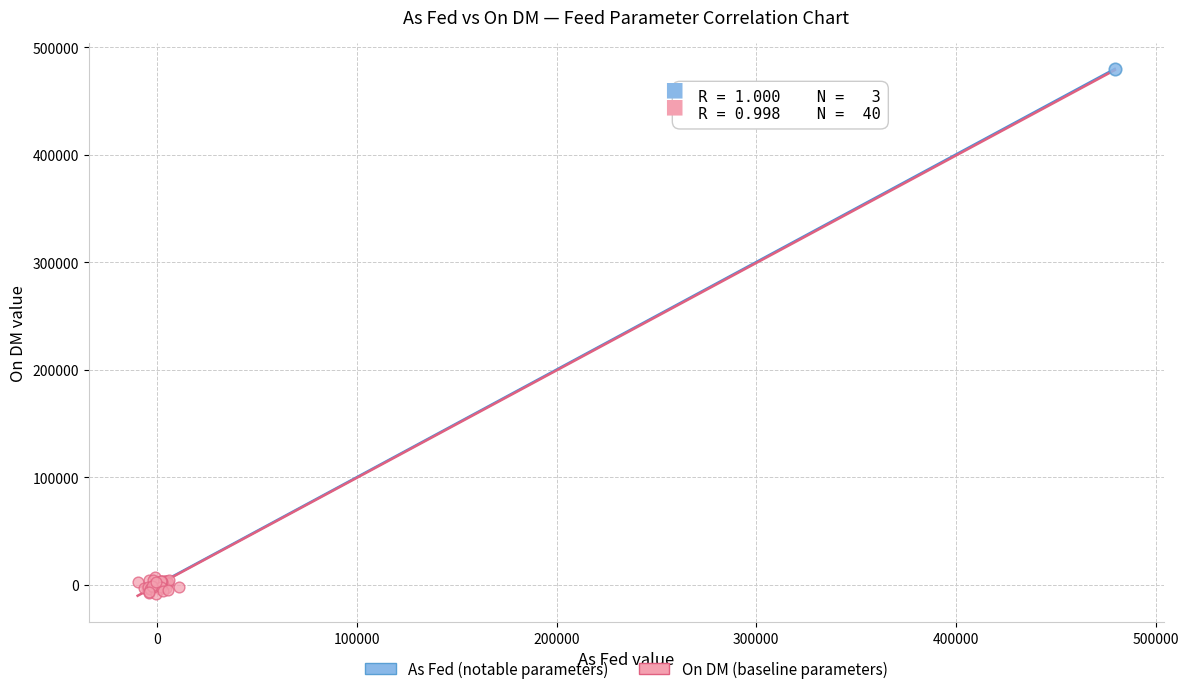

Which series has the widest spread of Y values?

As Fed (notable parameters)